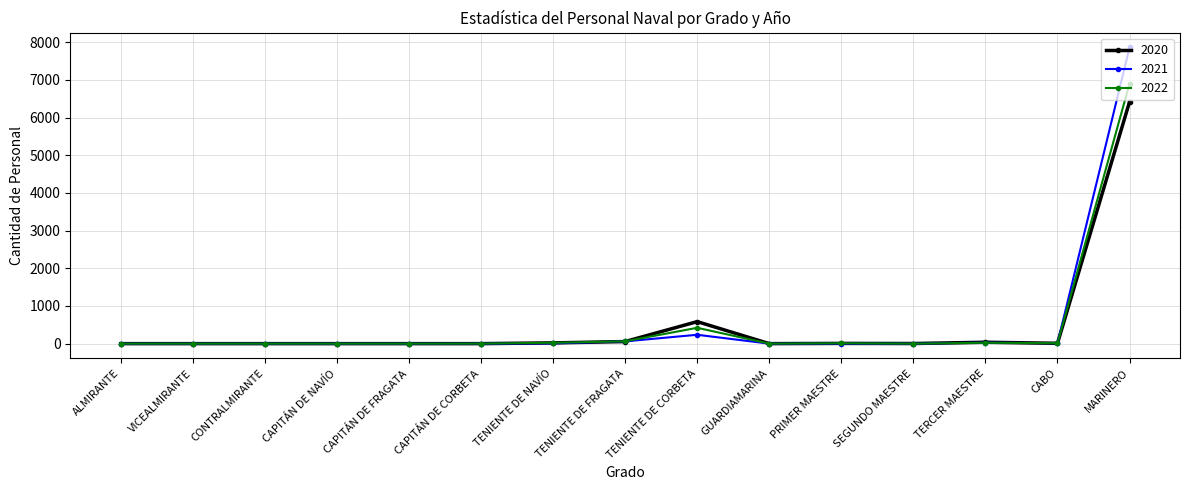

Which series ends up on top after the final intersection of 2020 and 2021?

2021